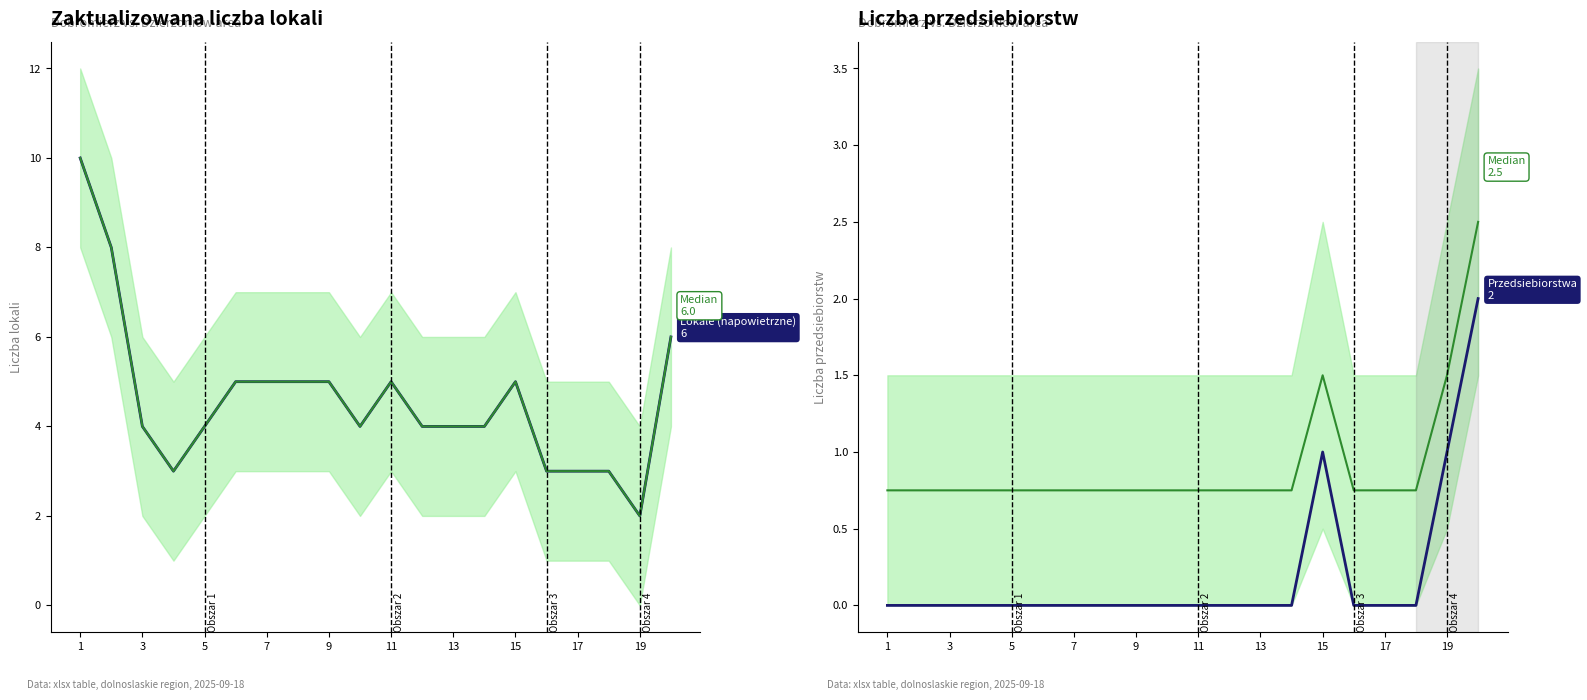

Which series has the widest spread of values?

Lokale (napowietrzne)